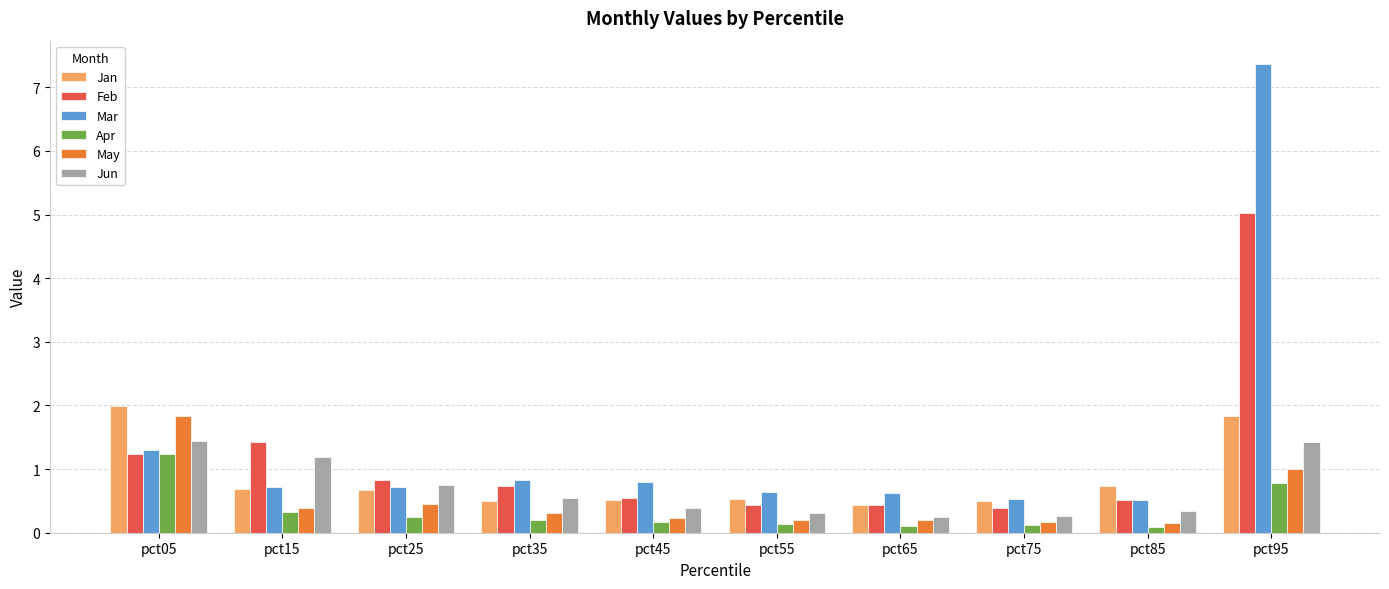

What is the difference between the highest and lowest values at pct05?

0.8